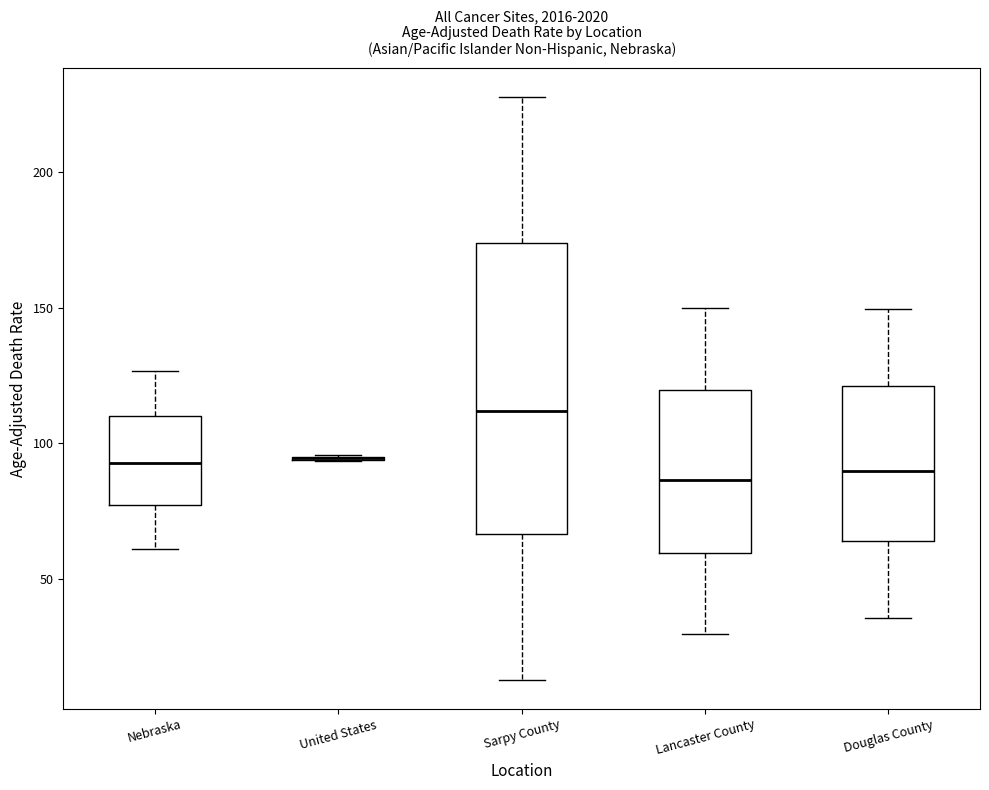

Reading left to right, transcribe this box plot: for each box, give where its median line is, the range the box spans, and where its two whiskers end, as read against the y-axis. The values are not printed on the chart, so give them approximately, as read against the axis.

Nebraska: median 95, box 75 to 110, whiskers 60 to 125
United States: box collapsed to a line at 95, whiskers 95 to 95
Sarpy County: median 110, box 65 to 175, whiskers 15 to 230
Lancaster County: median 85, box 60 to 120, whiskers 30 to 150
Douglas County: median 90, box 65 to 120, whiskers 35 to 150